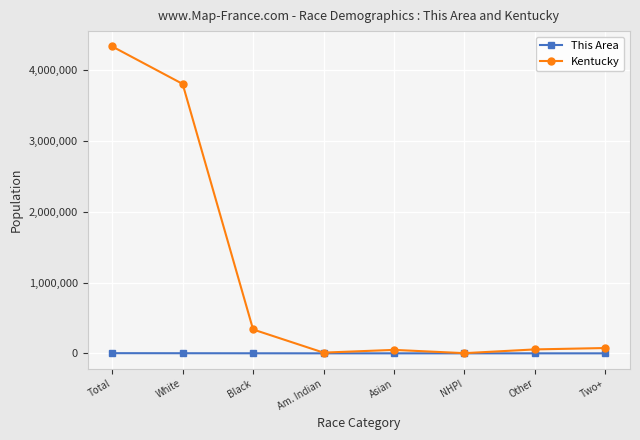

Which series changed the most between White and Two+?

Kentucky